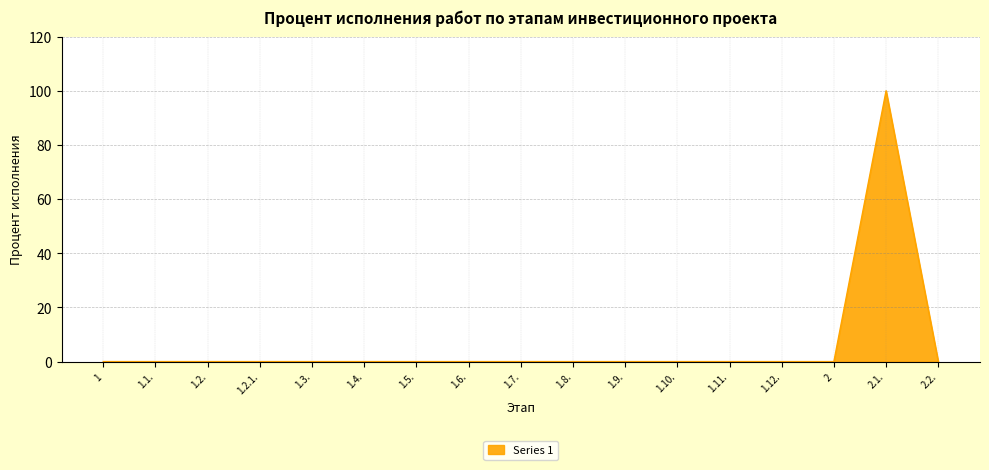

The value at 1.8. is 0. True or false?

True